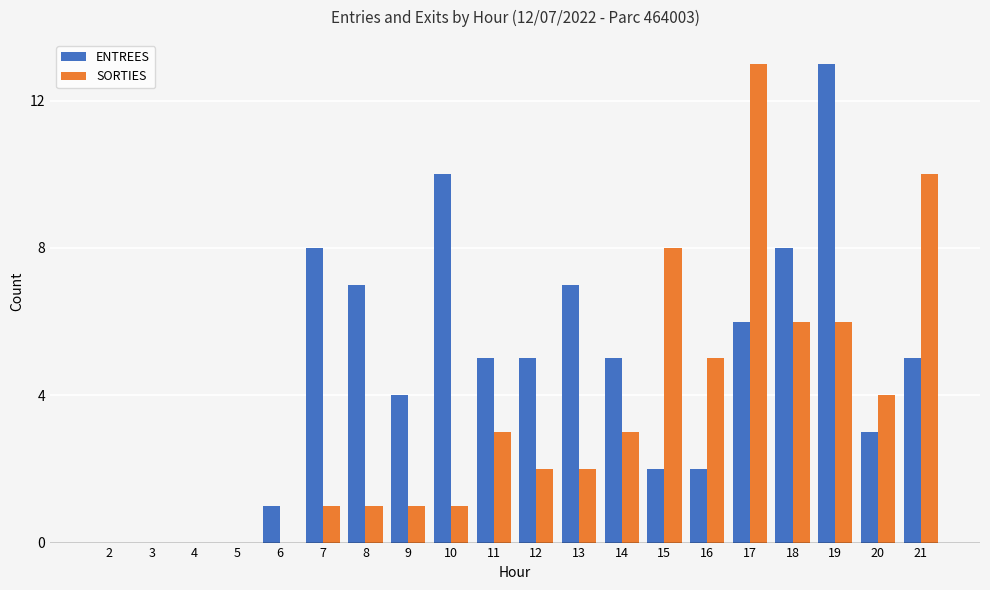

Reading left to right, list all the values displayed in this chart.

ENTREES: 2=0	3=0	4=0	5=0	6=1	7=8	8=7	9=4	10=10	11=5	12=5	13=7	14=5	15=2	16=2	17=6	18=8	19=13	20=3	21=5
SORTIES: 2=0	3=0	4=0	5=0	6=0	7=1	8=1	9=1	10=1	11=3	12=2	13=2	14=3	15=8	16=5	17=13	18=6	19=6	20=4	21=10